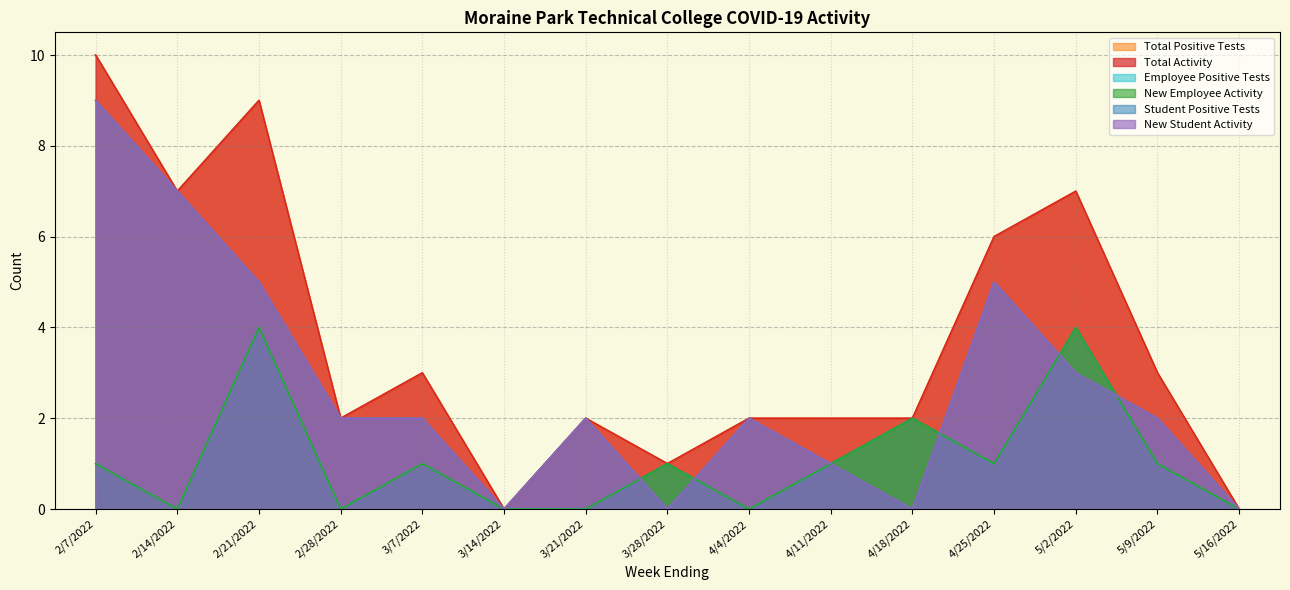

Does the chart have visible grid lines?

Yes